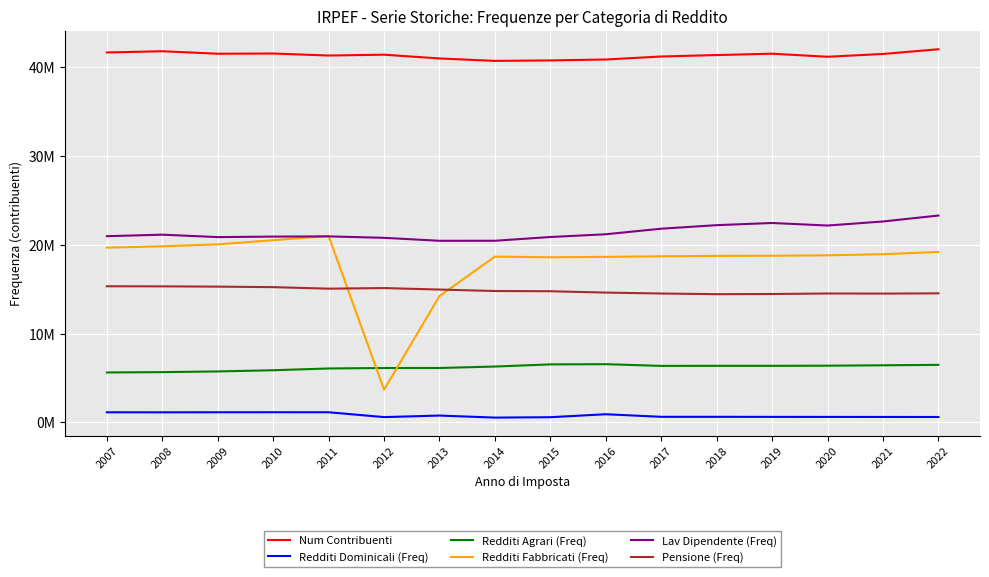

What are all the series names shown in the legend?

Num Contribuenti, Redditi Dominicali (Freq), Redditi Agrari (Freq), Redditi Fabbricati (Freq), Lav Dipendente (Freq), Pensione (Freq)